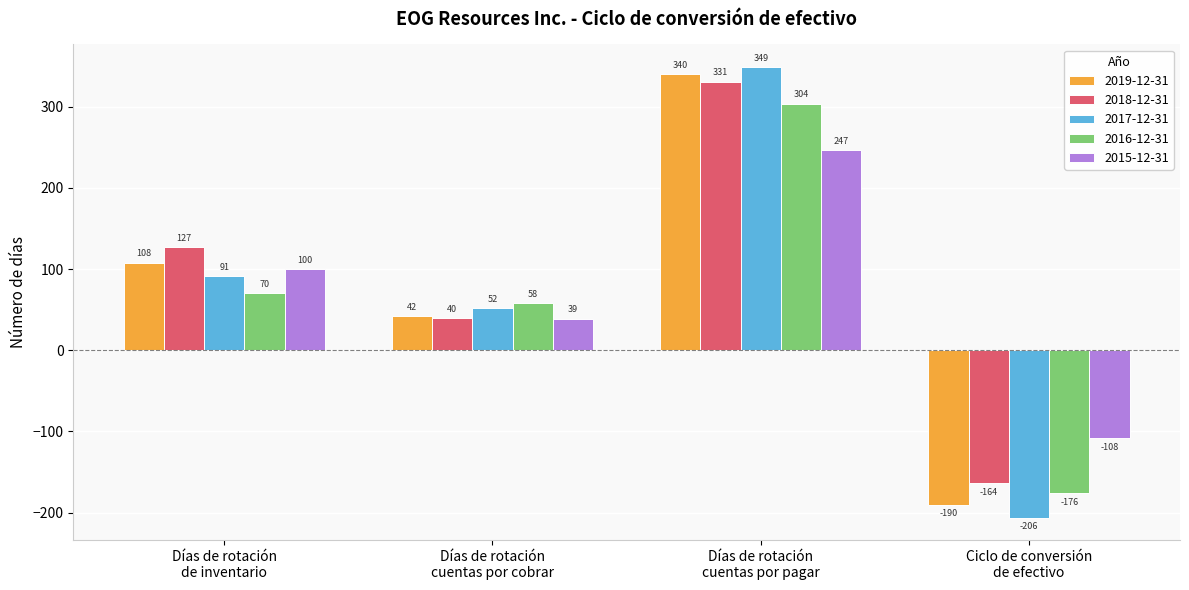

Rank the series at Días de rotación
cuentas por cobrar from lowest to highest value.

2015-12-31, 2018-12-31, 2019-12-31, 2017-12-31, 2016-12-31